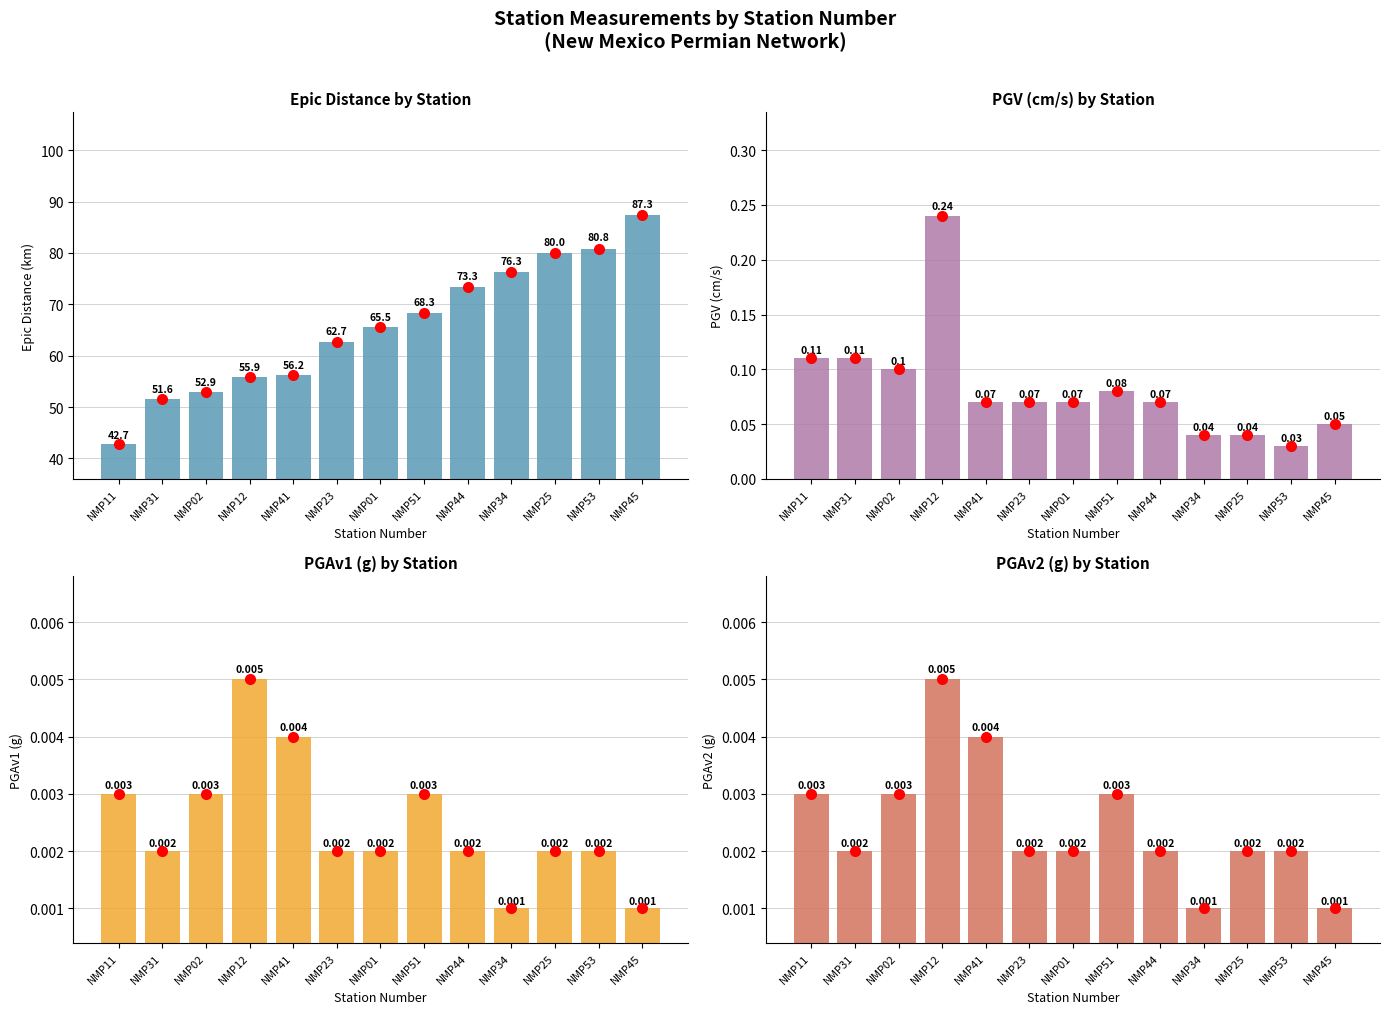

What is the average value of the Epic Dist series?

65.7